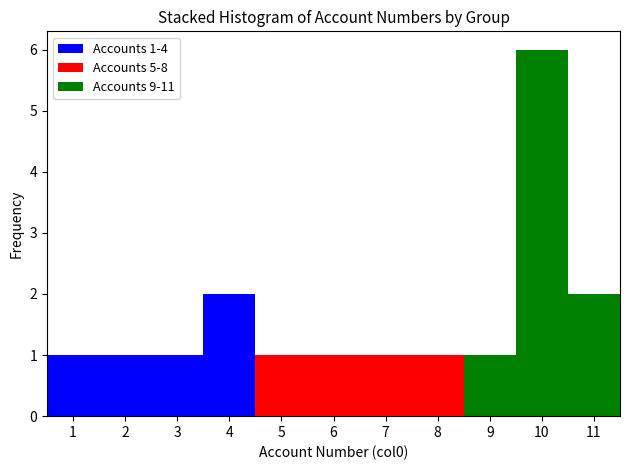

Which range on the x-axis has the tallest stacked bar (by total height)?

9.5 to 10.5